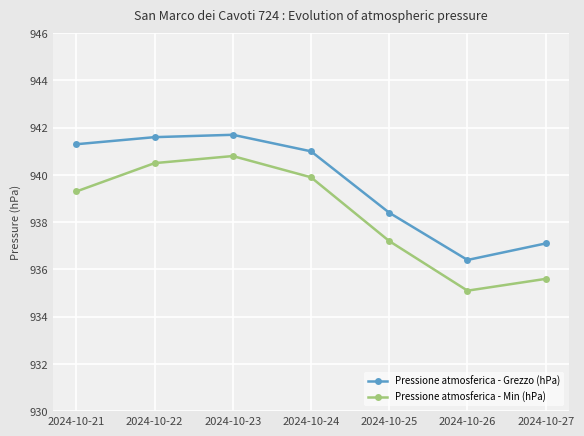

At which category does Pressione atmosferica - Grezzo (hPa) reach its first local valley?

2024-10-26